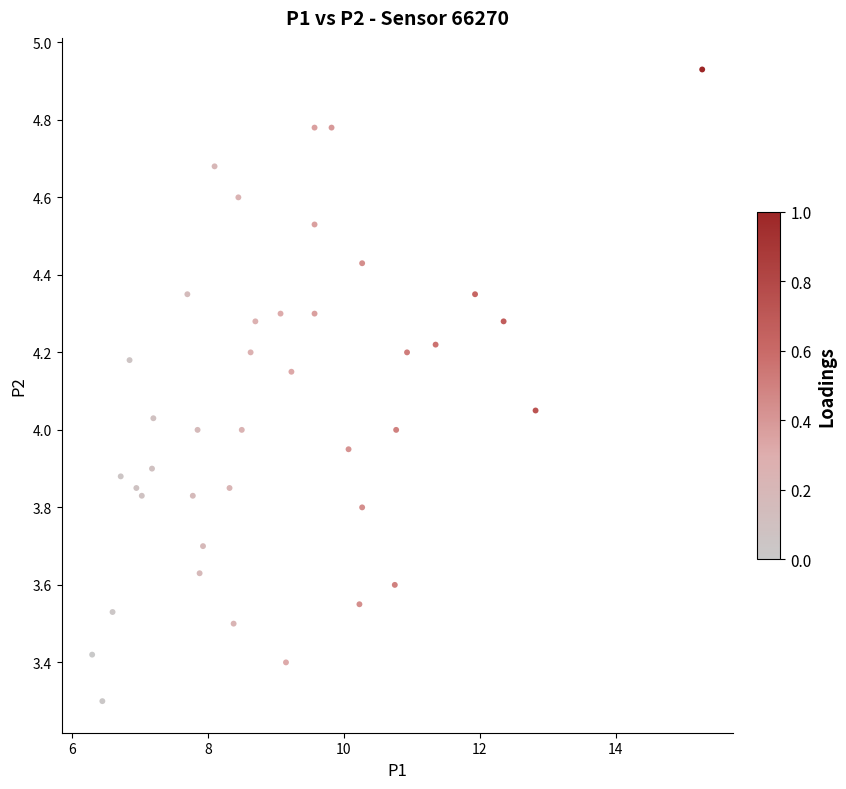

What is the range of X values (max minus min)?

9.0